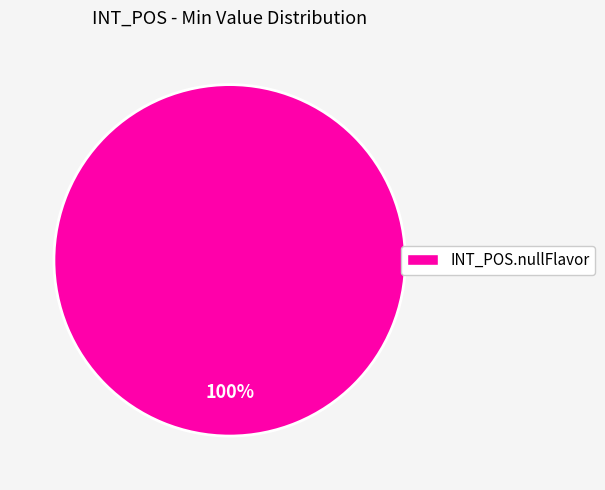

Is there a majority slice in this chart?

Yes